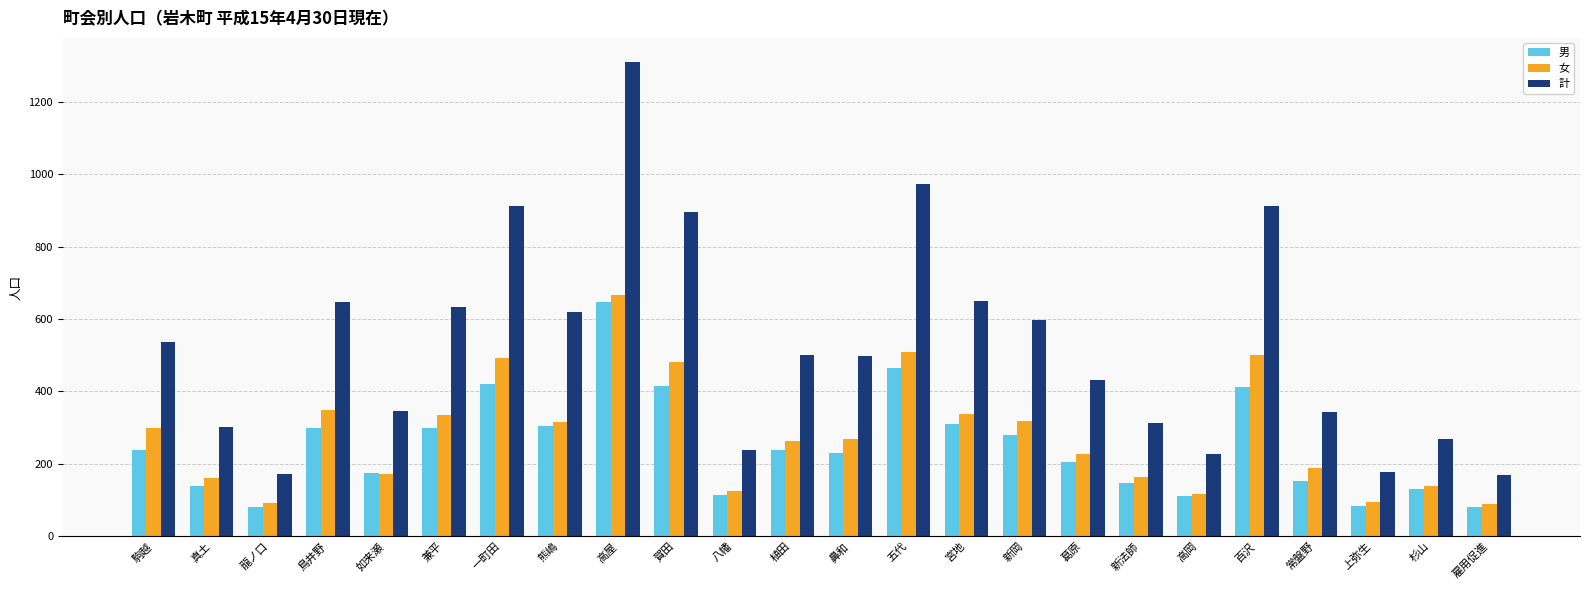

Is the value of 男 at 新岡 greater than the value of 計 at 如来瀬?

No